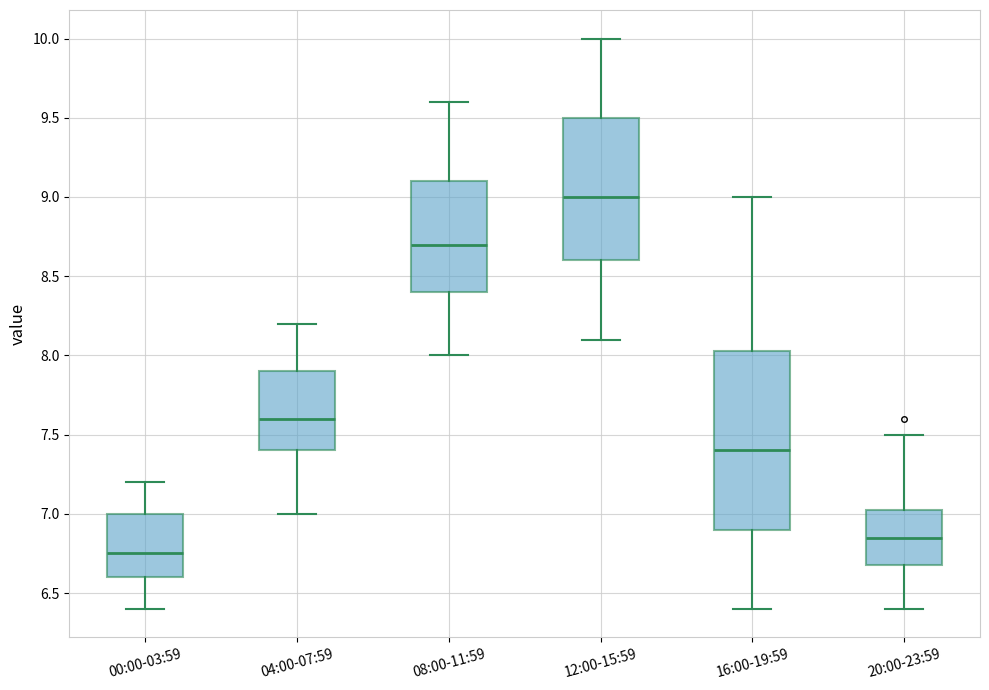

Which box's median line is the lowest?

00:00-03:59